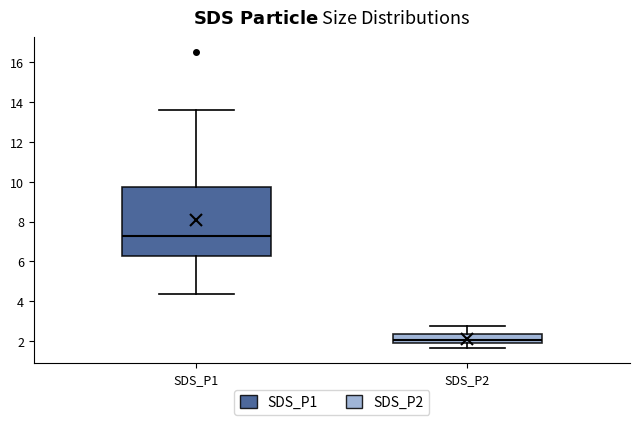

Comparing the boxes themselves (not the whiskers), which one is the tallest?

SDS_P1